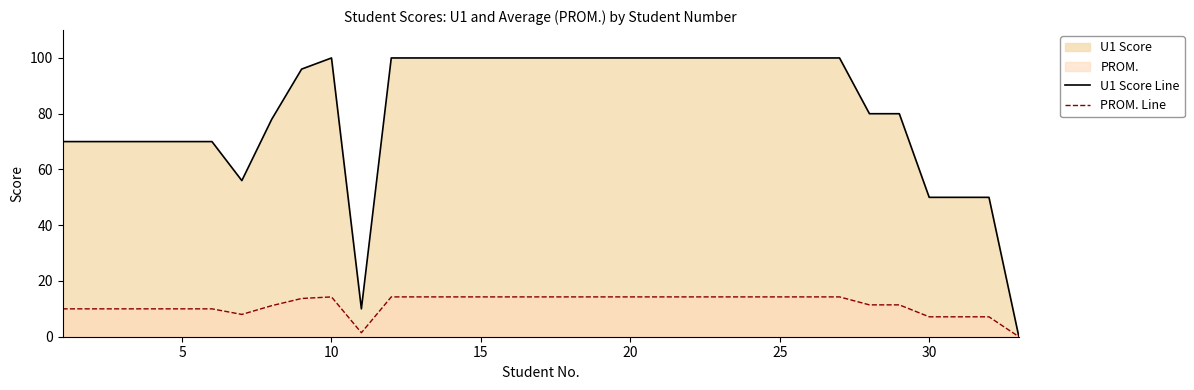

Which series has the widest spread of values?

U1 Score Line